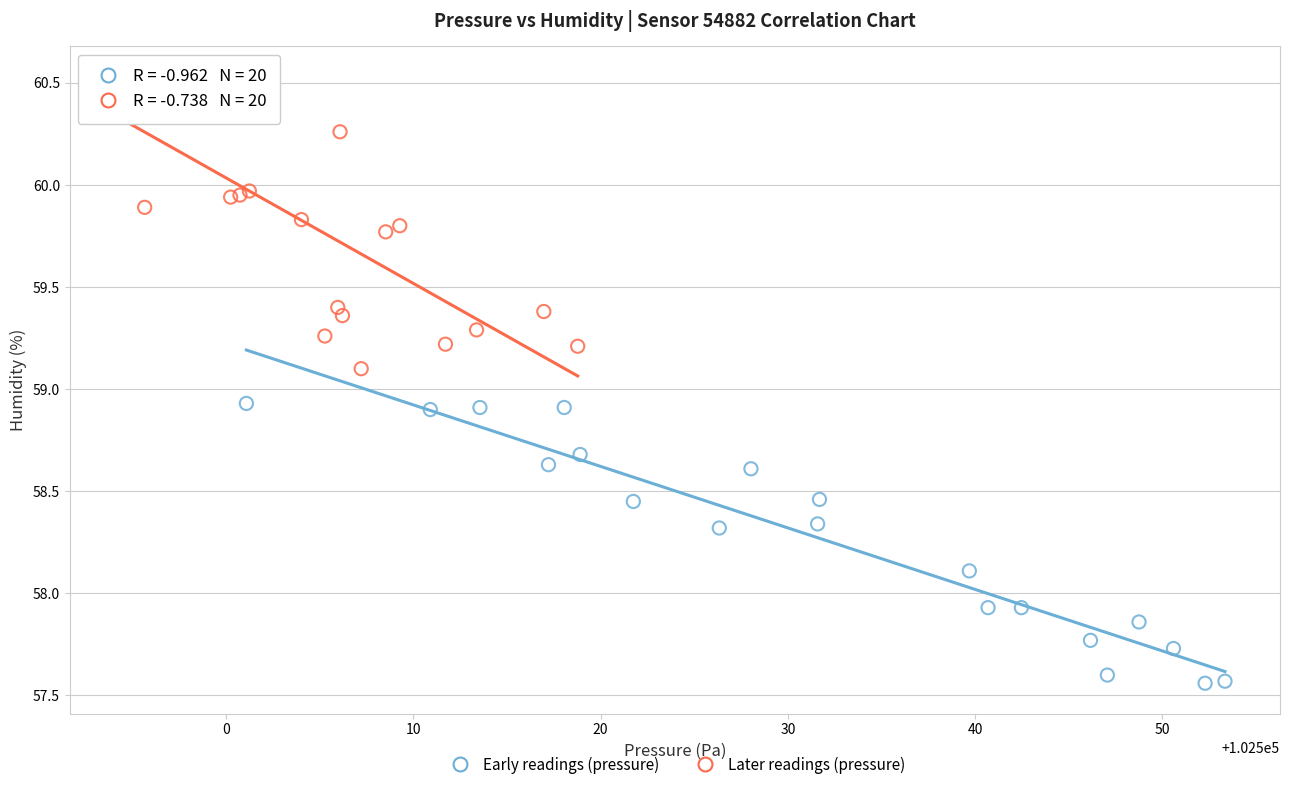

What are all the series names shown in the legend?

Early readings (pressure), Later readings (pressure)